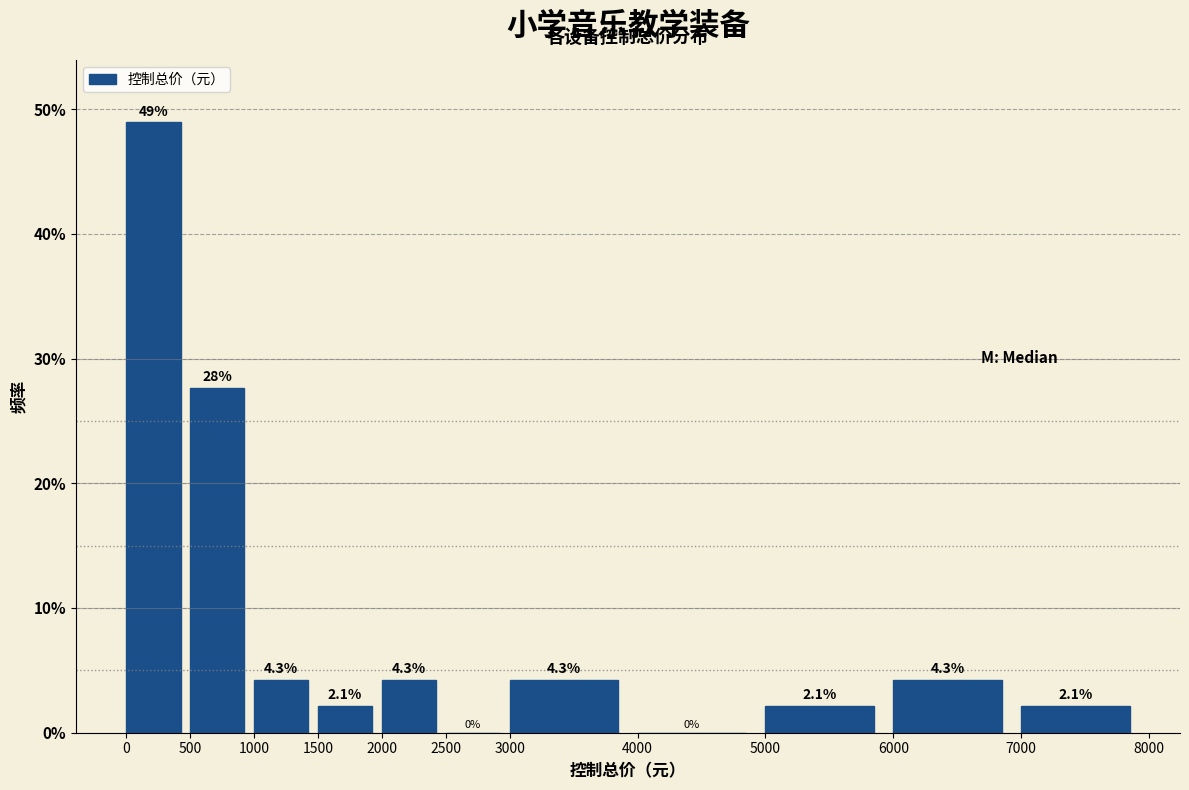

Which range on the x-axis has the tallest bar?

0 to 500